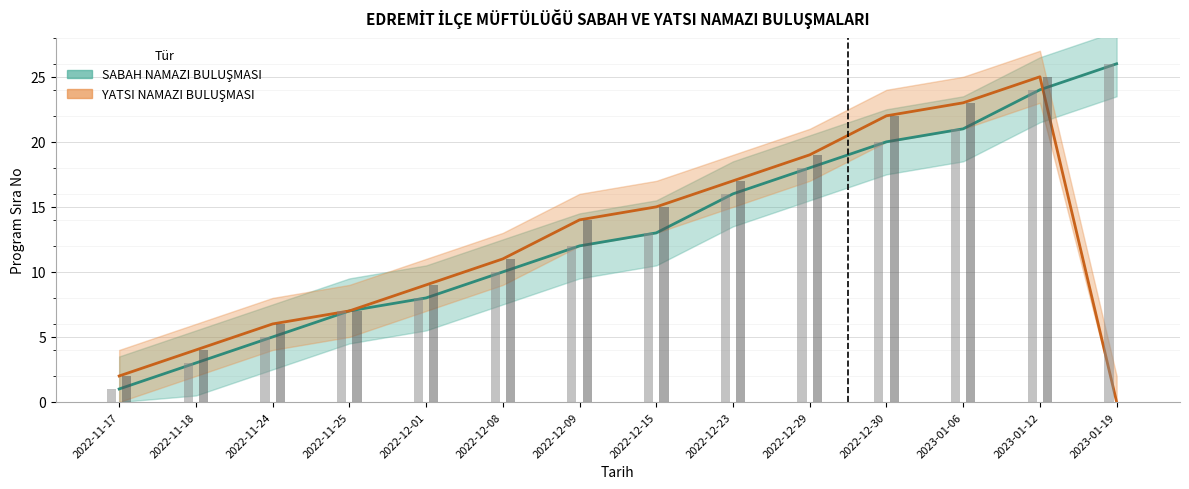

Is it true that YATSI NAMAZI BULUŞMASI equals 8 at 2023-01-19?

False